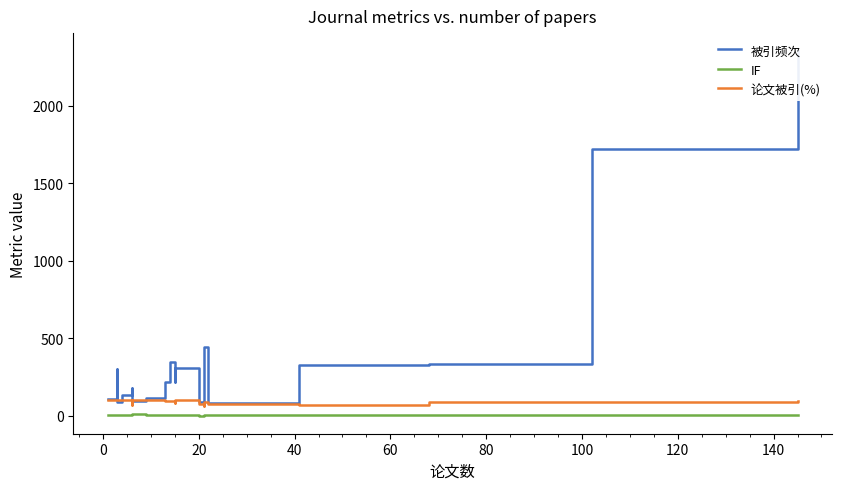

Read the 论文被引(%) value at 20.

100.0